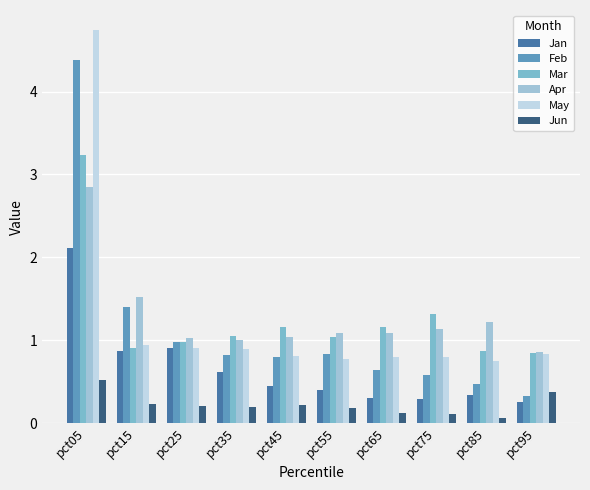

What is the spread (max minus min) of values at pct75?

1.2